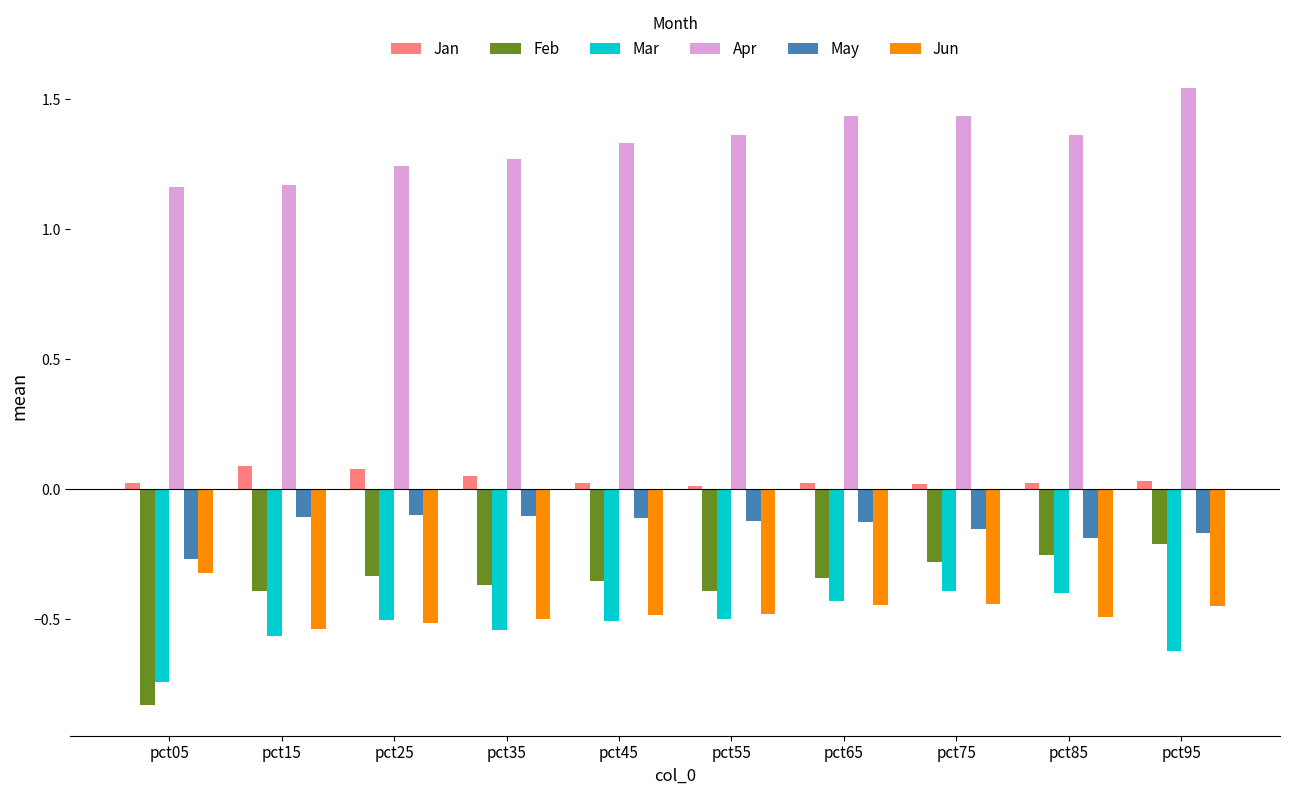

What is the sum of the Apr values at pct05 and pct55?

2.5